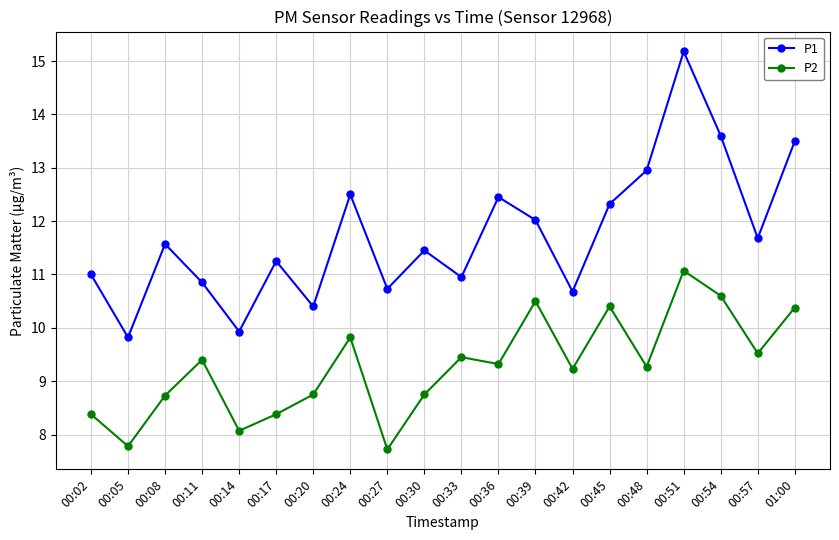

List the series in order of their overall mean, lowest first.

P2, P1